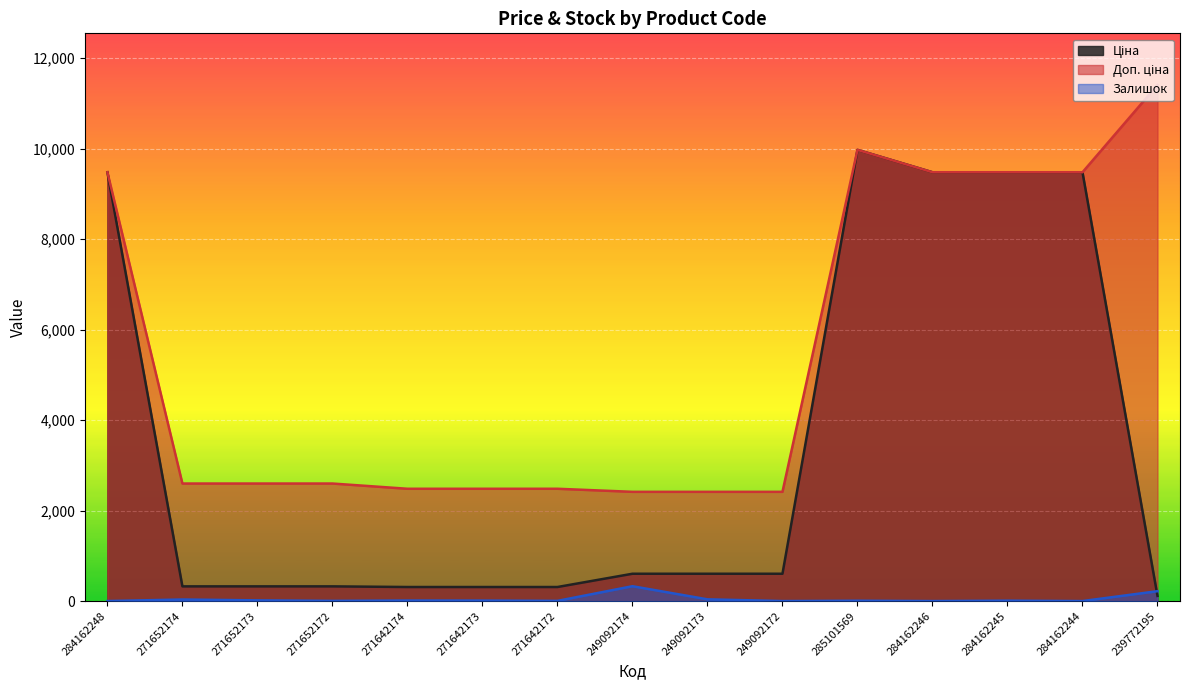

What is the label of the 15th point from the right?

284162248